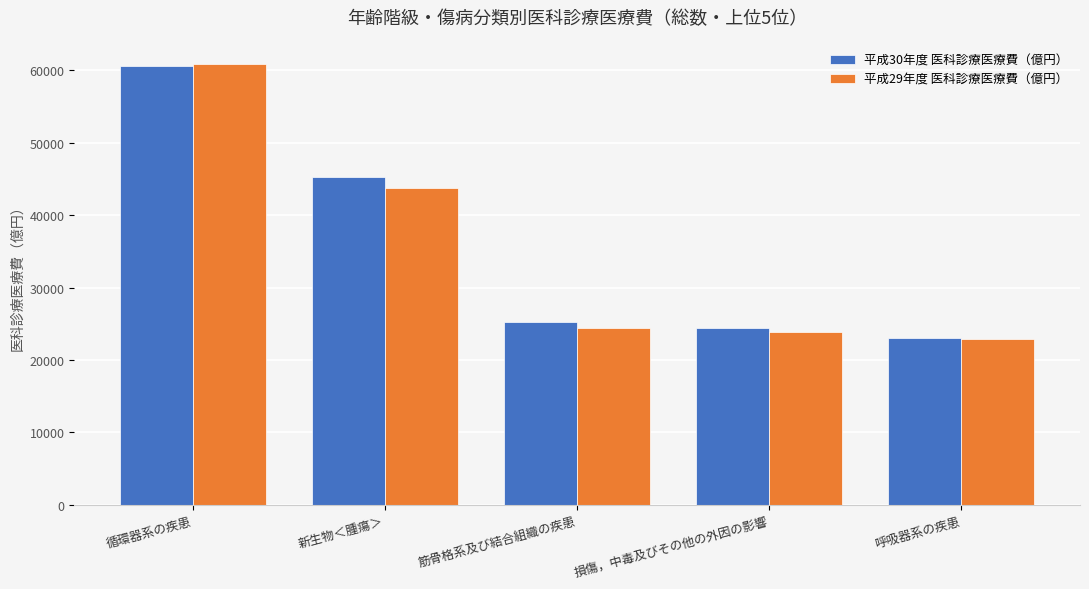

Read the 平成29年度 医科診療医療費（億円） value at 新生物＜腫瘍＞, to the nearest 10.

43760